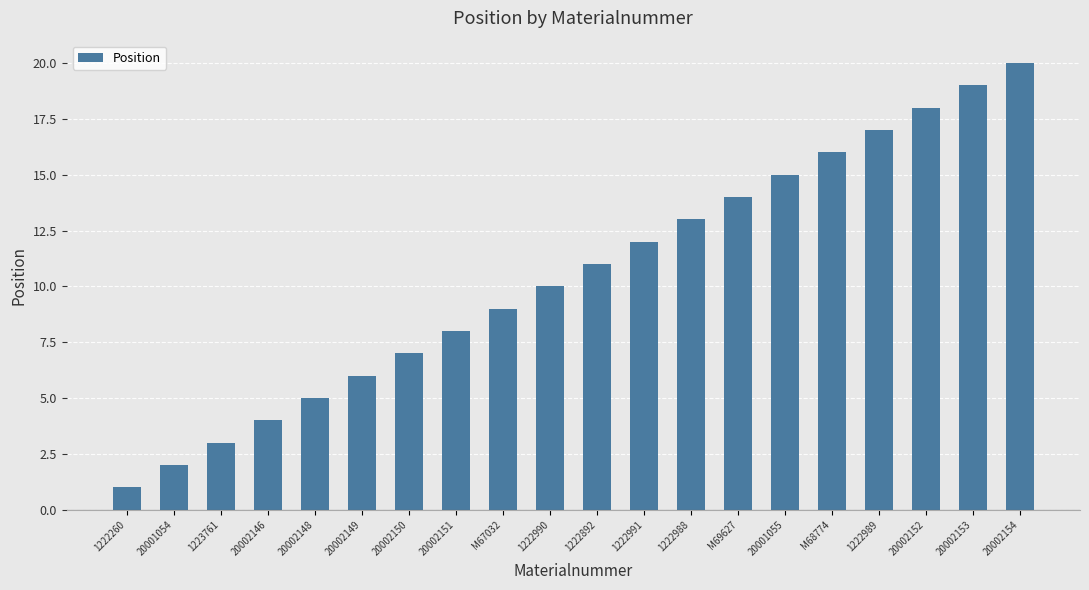

The chart shows a value of 4 at 20002146. True or false?

True